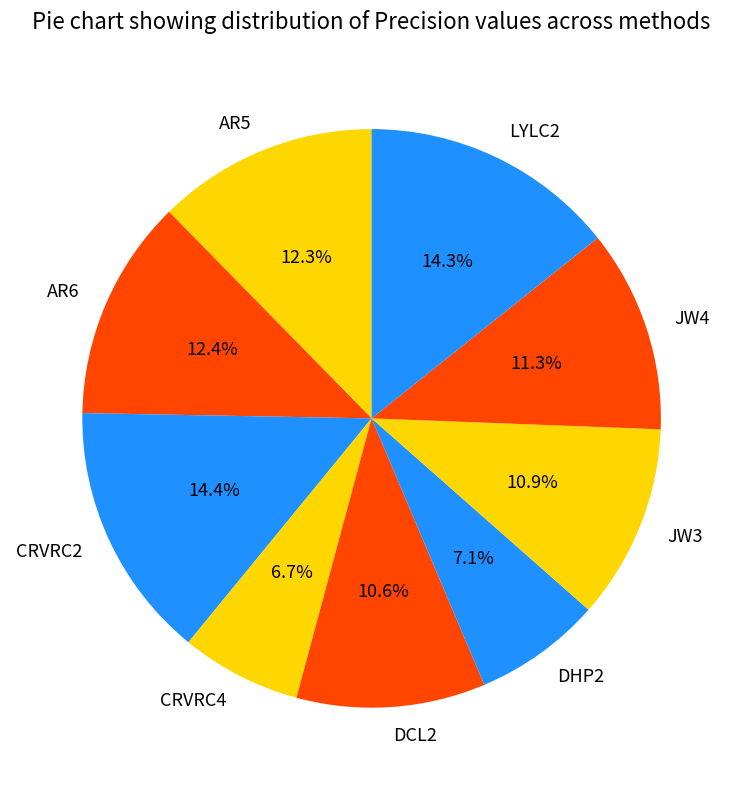

Does JW3 account for over 50% of the chart?

No